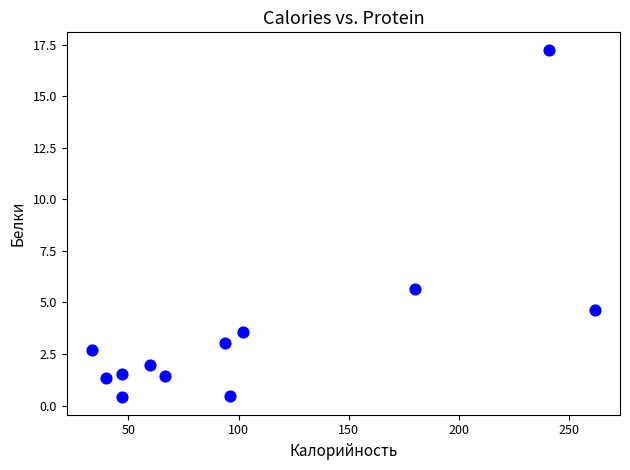

What is the range of X values (max minus min)?

228.2